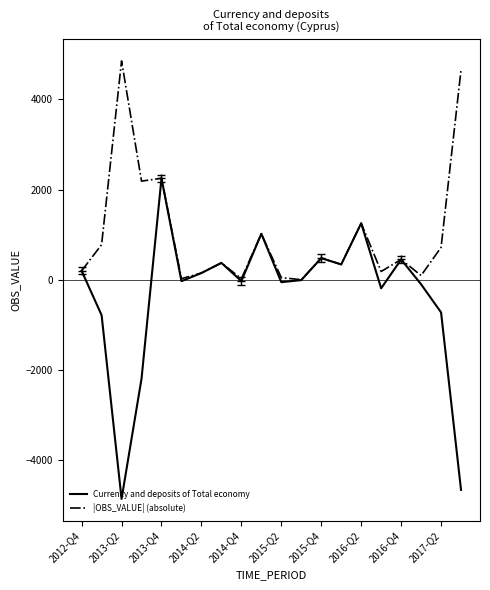

At which label does Currency and deposits of Total economy reach its peak?

2013-Q4